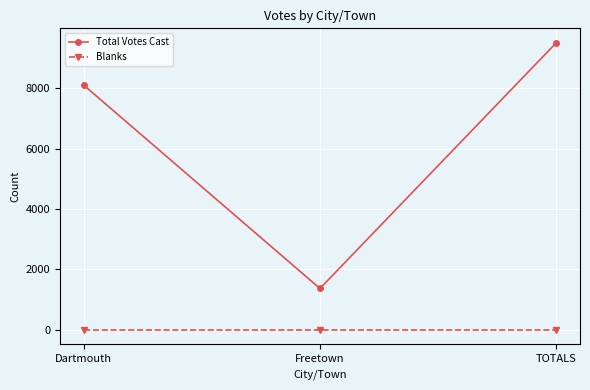

What is the maximum value for Total Votes Cast?

9508